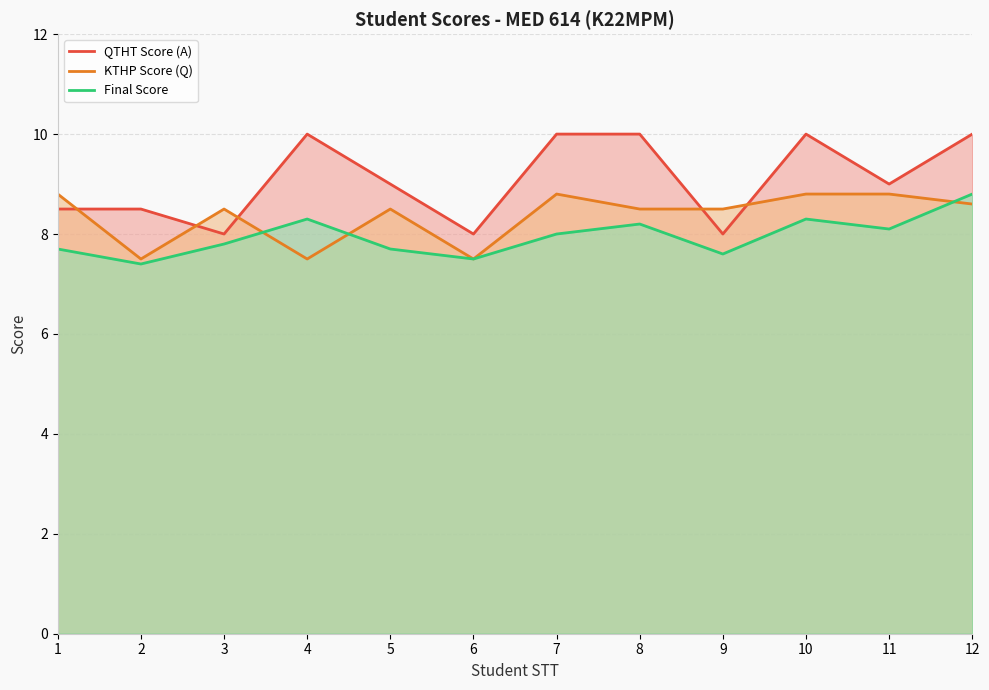

True or false: Final Score and QTHT Score (A) cross at least once.

False